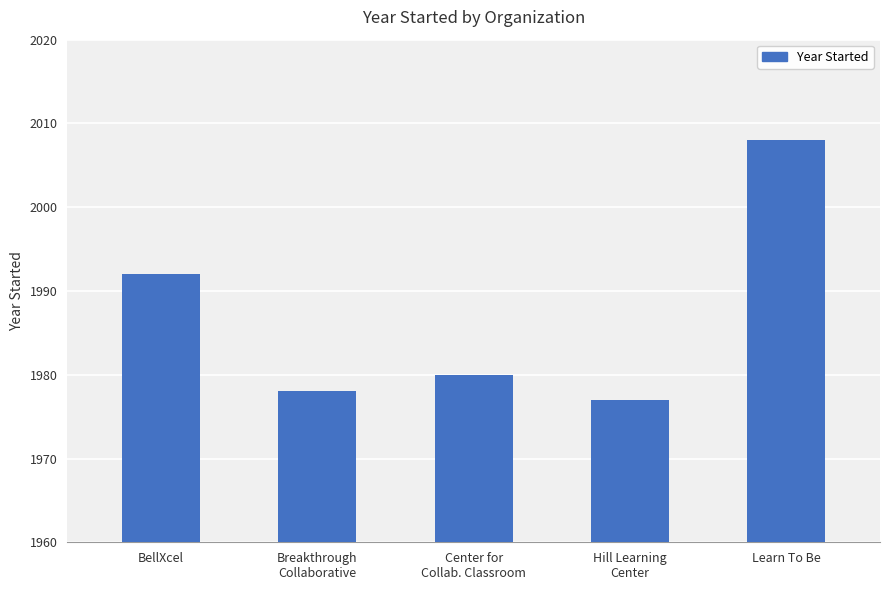

How many series are shown in this chart?

1